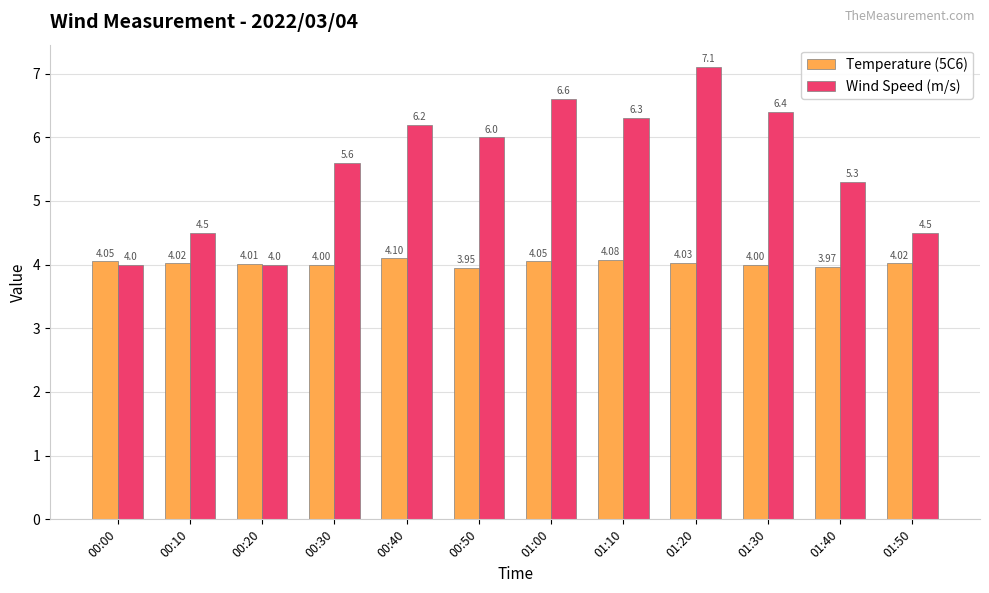

What position from the right is 00:10?

11